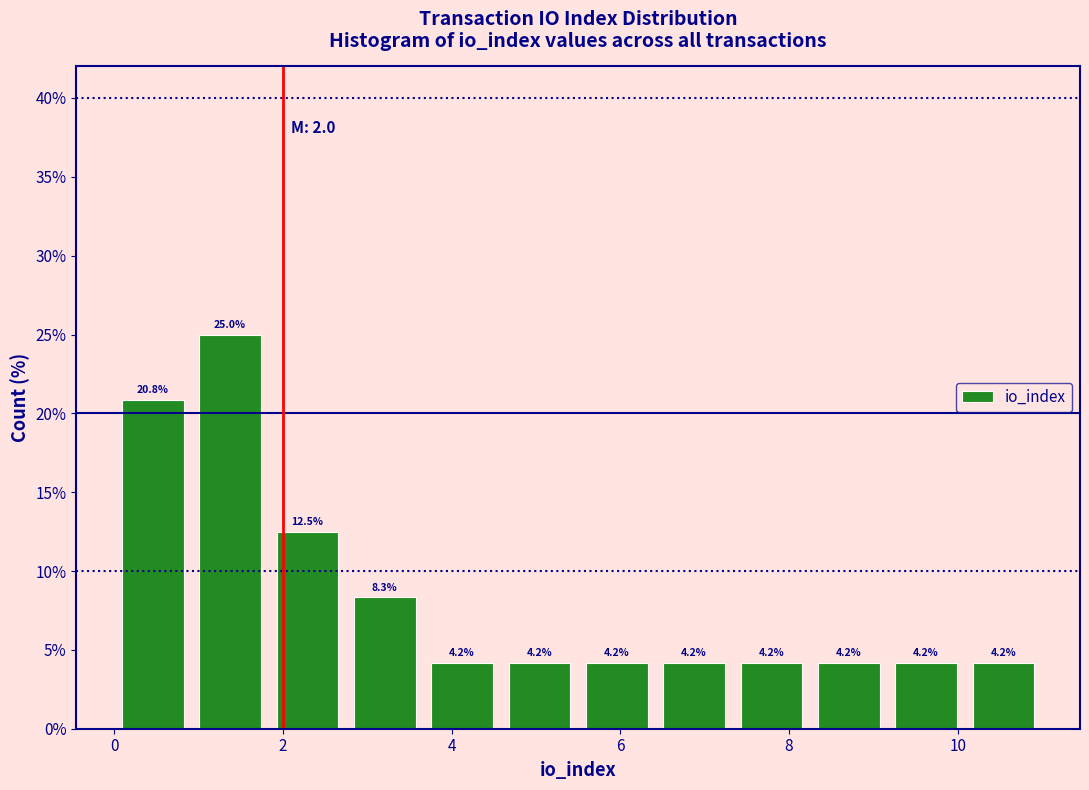

Reading left to right, list every bar in this chart as the range it spans on the x-axis followed by its height. The bar edges are not printed on the chart, so give them approximately, as read against the axis.

0.0 to 1.0: 20.8
1.0 to 1.8: 25.0
1.8 to 2.8: 12.5
2.8 to 3.6: 8.3
3.6 to 4.6: 4.2
4.6 to 5.6: 4.2
5.6 to 6.4: 4.2
6.4 to 7.4: 4.2
7.4 to 8.2: 4.2
8.2 to 9.2: 4.2
9.2 to 10.0: 4.2
10.0 to 11.0: 4.2